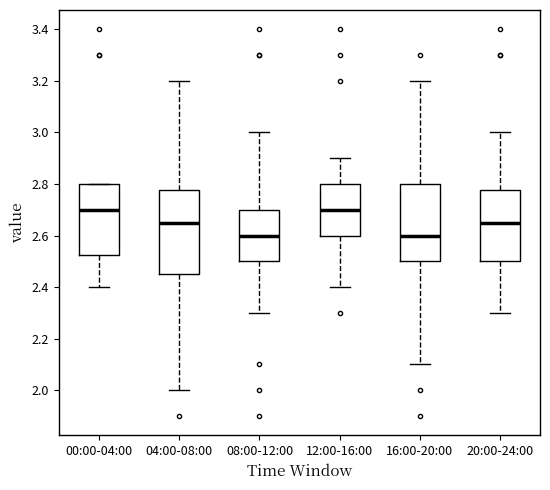

Where does the upper whisker of the box for 08:00-12:00 end on the y-axis? The values are not printed on the chart, so give them approximately, as read against the axis.

3.00